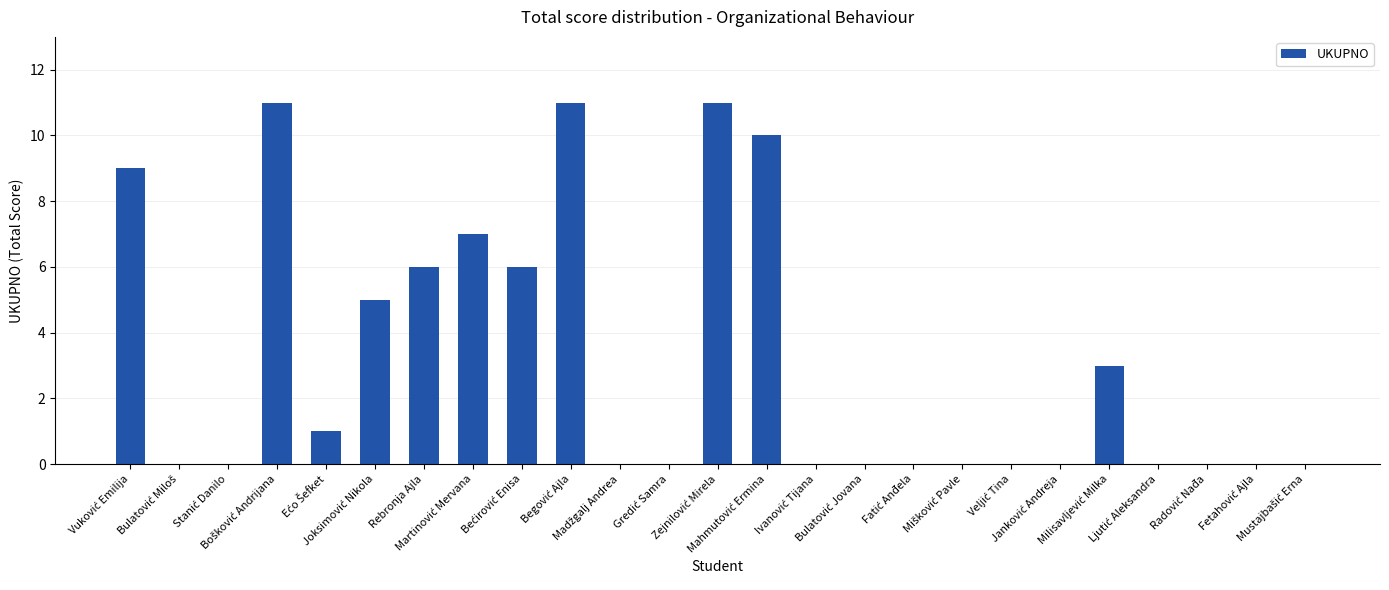

What is the sum of all values?

80